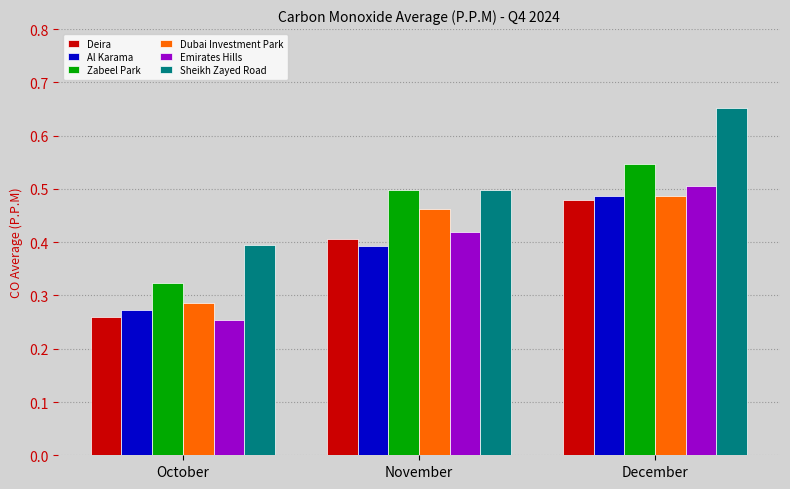

Which series has the largest range (max minus min)?

Sheikh Zayed Road